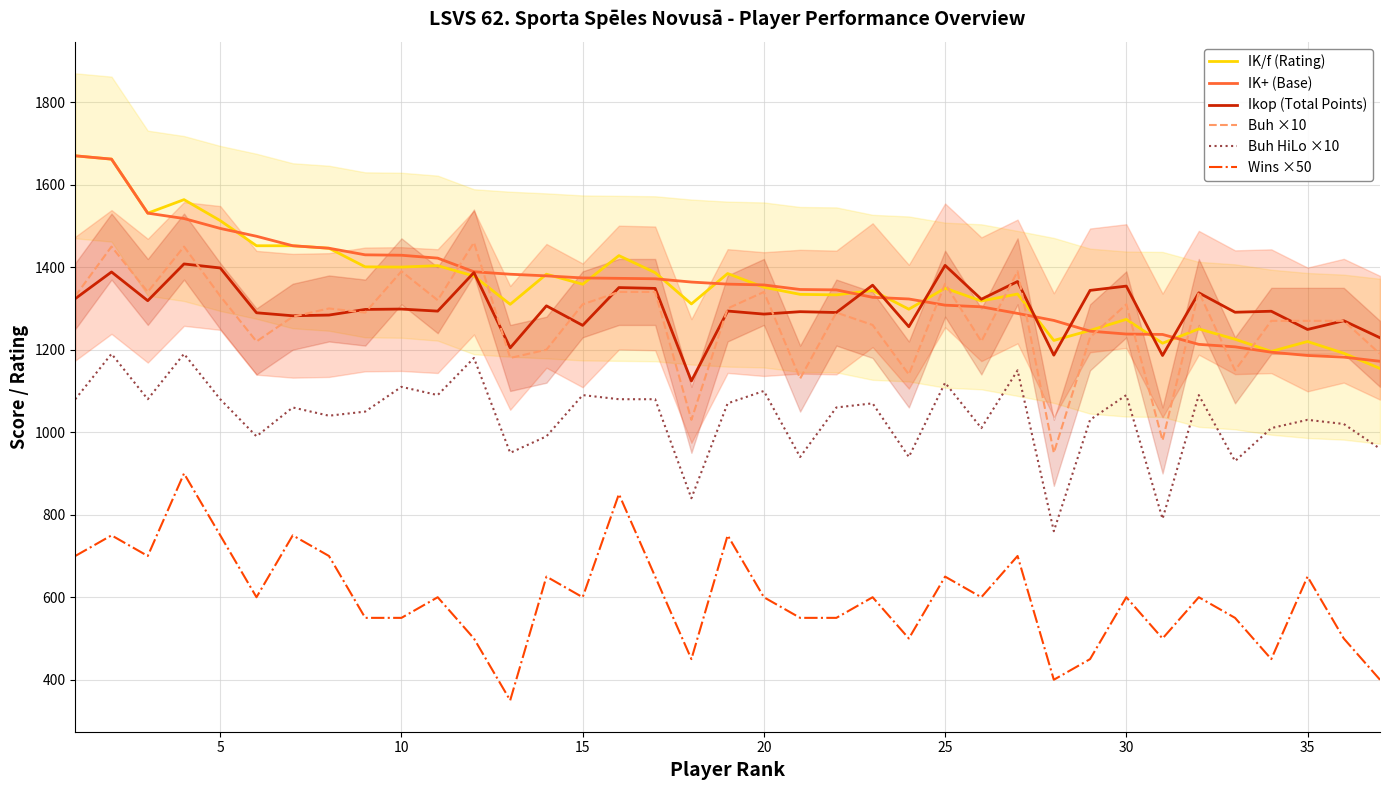

How many series are shown in this chart?

6